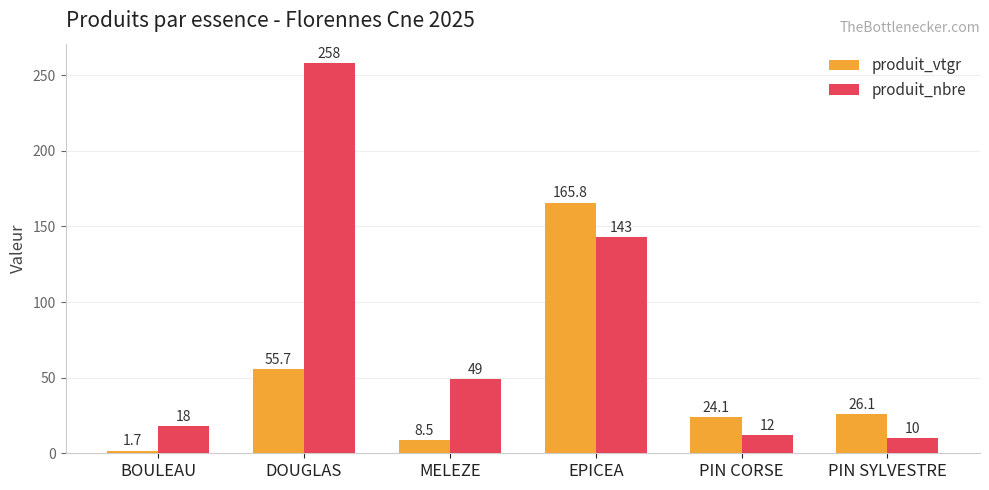

At which category does the chart reach its minimum across all series?

BOULEAU